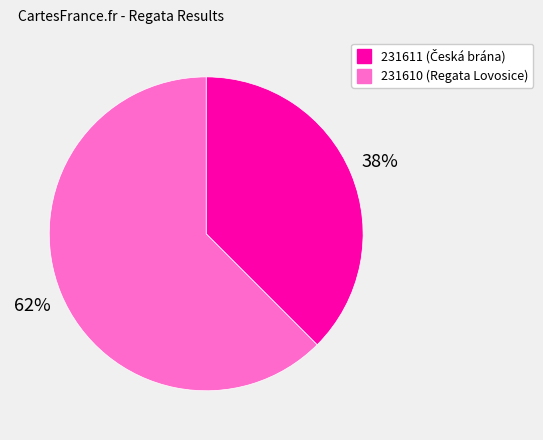

Is it true that 231611 is 23% of the pie?

False